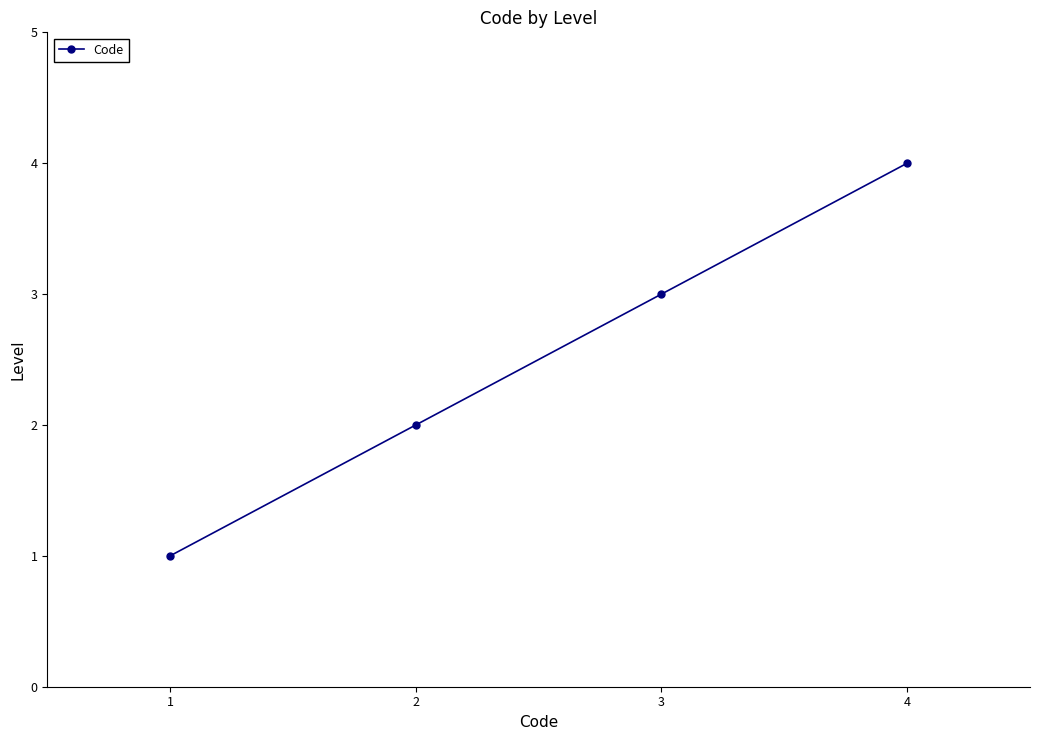

Is this an area chart (filled region under the line)?

No